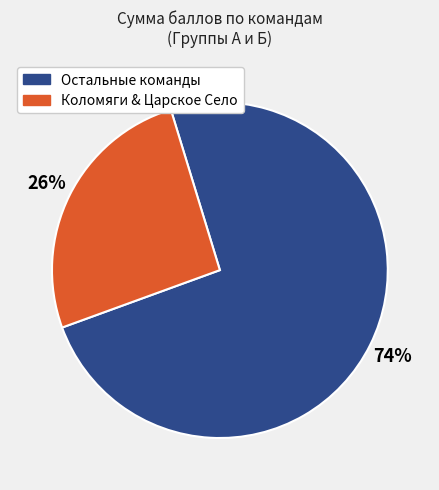

Is there a majority slice in this chart?

Yes